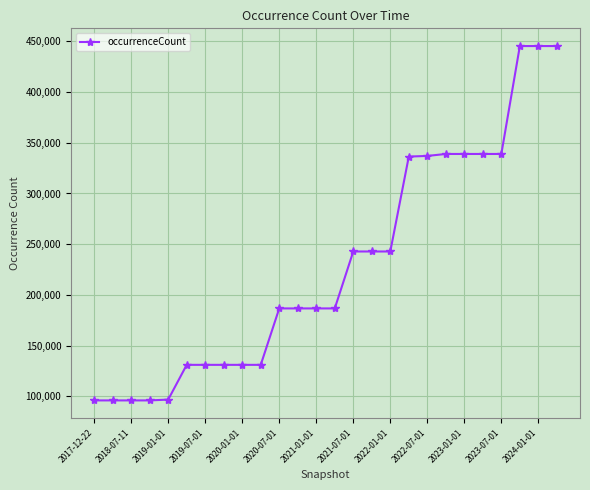

Does the chart have visible grid lines?

Yes